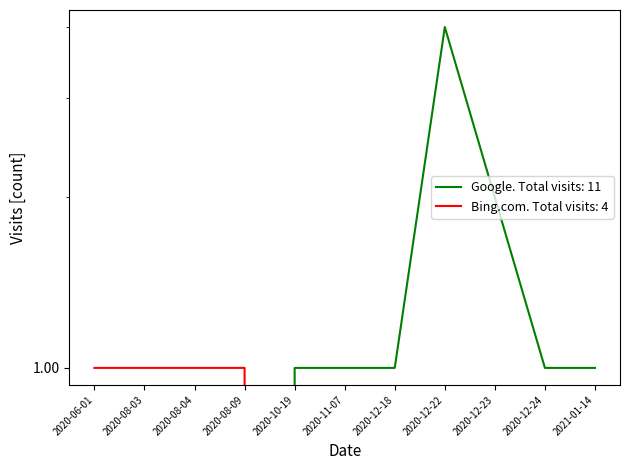

What is the label of the 6th point from the right?

2020-11-07